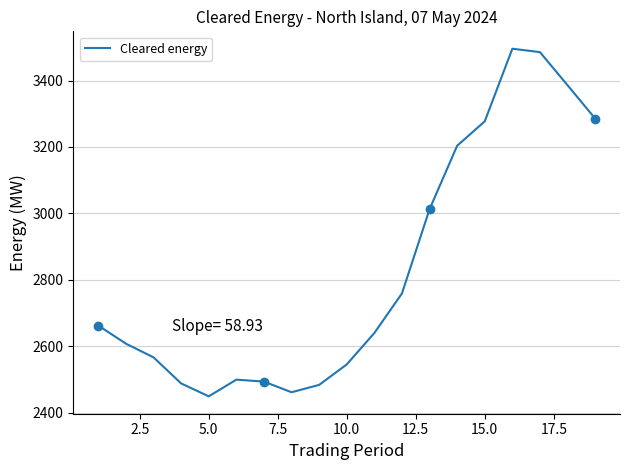

Reading left to right, what are all the values shown in this chart?

2662.1	2607.6	2566.4	2487.9	2449.0	2499.2	2493.4	2461.3	2483.5	2545.1	2639.7	2758.9	3012.4	3203.7	3277.2	3495.9	3485.6	3385.8	3285.6